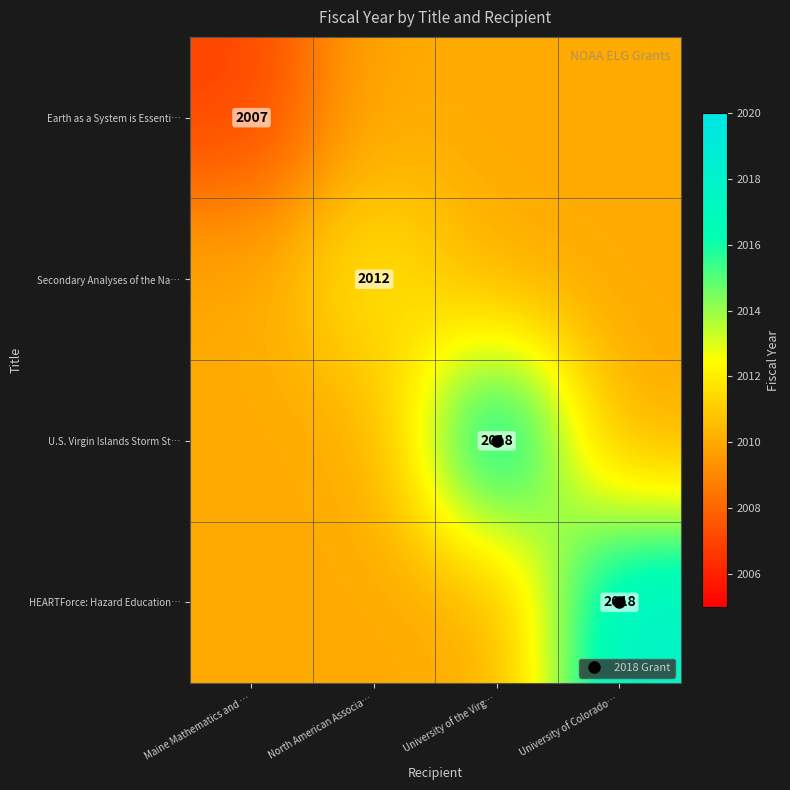

What is the total value across all series at North American Associa…?

8042